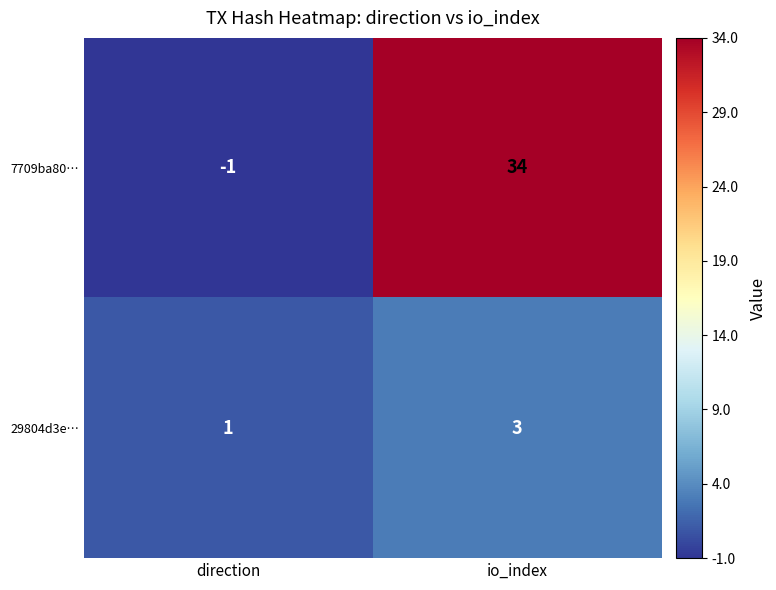

Which category has the highest value in the 29804d3e… series?

io_index